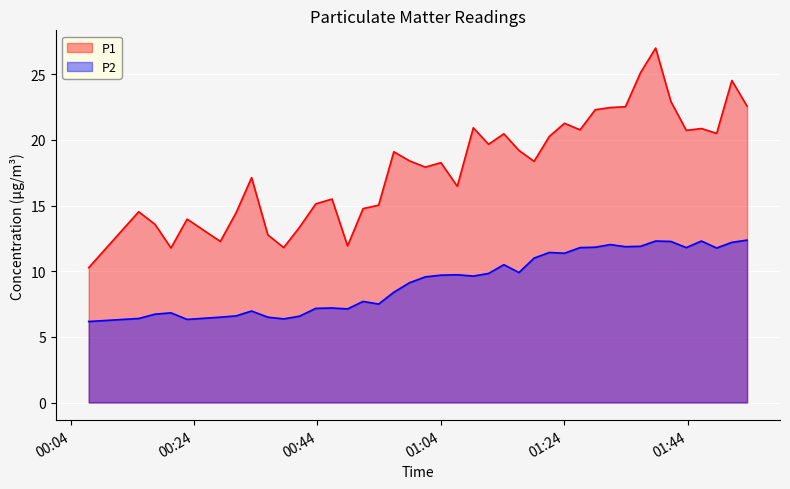

Reading right to left, extract all data points from this chart.

P1: 22.6	24.5	20.5	20.9	20.7	22.9	27.0	25.1	22.5	22.5	22.3	20.8	21.3	20.3	18.4	19.2	20.5	19.7	20.9	16.5	18.3	17.9	18.4	19.1	15.0	14.8	11.9	15.5	15.1	13.3	11.8	12.8	17.1	14.5	12.3	14.0	11.8	13.6	14.5	10.3
P2: 12.4	12.2	11.8	12.3	11.8	12.3	12.3	11.9	11.9	12.0	11.8	11.8	11.4	11.4	11.0	9.9	10.5	9.8	9.6	9.7	9.7	9.6	9.1	8.4	7.5	7.7	7.1	7.2	7.2	6.6	6.4	6.5	7.0	6.6	6.5	6.3	6.8	6.7	6.4	6.2